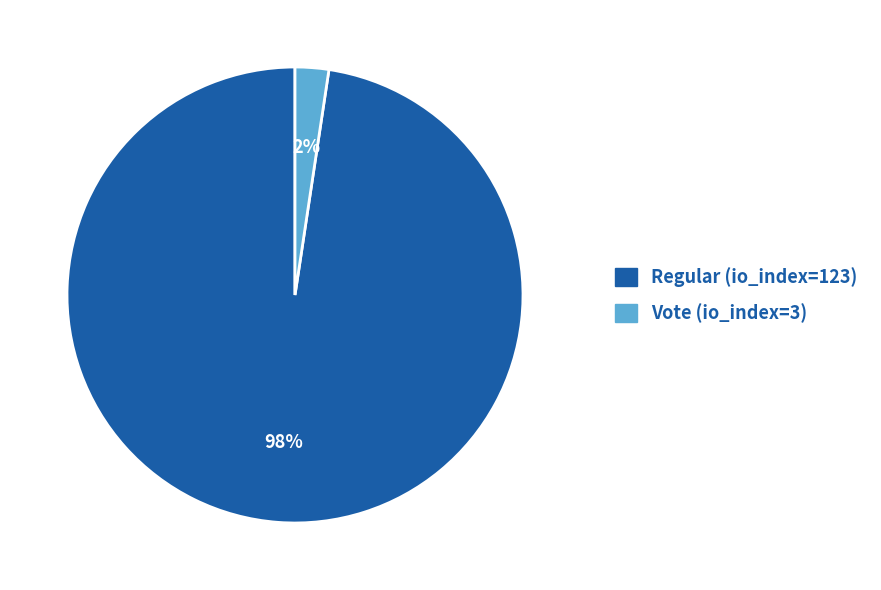

How many segments does this pie chart have?

2